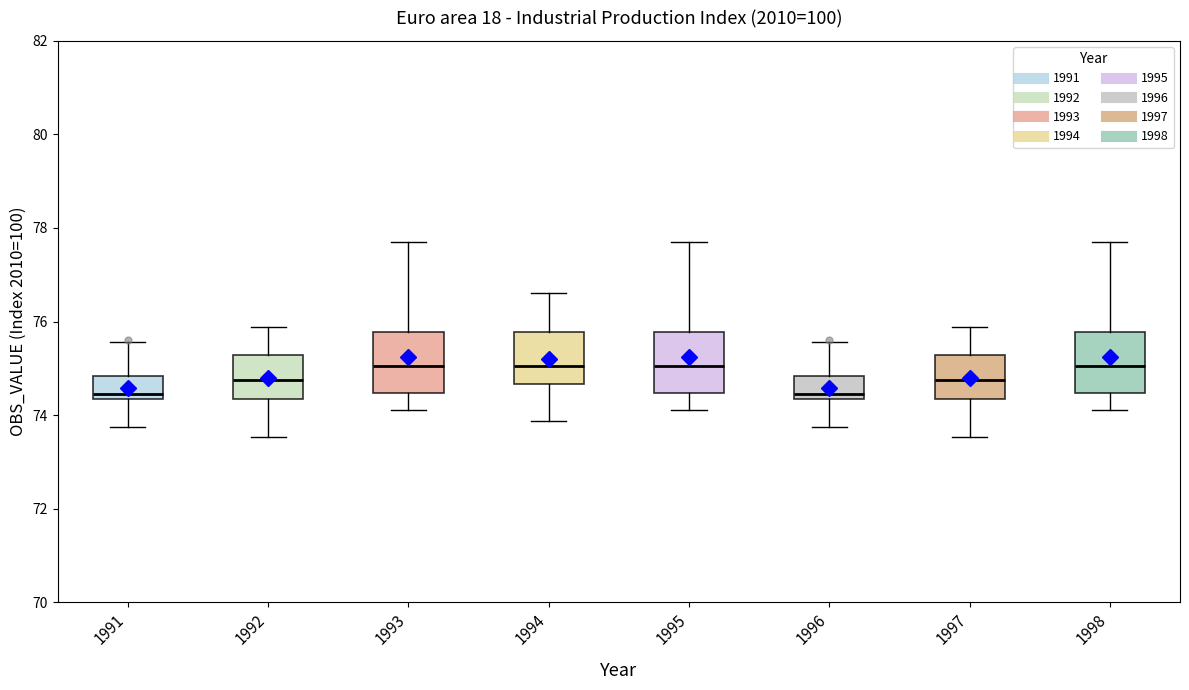

Reading left to right, transcribe this box plot: for each box, give where its median line is, the range the box spans, and where its two whiskers end, as read against the y-axis. The values are not printed on the chart, so give them approximately, as read against the axis.

1991: median 74.4 (just above the box's lower edge), box 74.4 to 74.8, whiskers 73.8 to 75.6
1992: median 74.8, box 74.4 to 75.2, whiskers 73.6 to 75.8
1993: median 75.0, box 74.4 to 75.8, whiskers 74.2 to 77.8
1994: median 75.0, box 74.6 to 75.8, whiskers 73.8 to 76.6
1995: median 75.0, box 74.4 to 75.8, whiskers 74.2 to 77.8
1996: median 74.4 (just above the box's lower edge), box 74.4 to 74.8, whiskers 73.8 to 75.6
1997: median 74.8, box 74.4 to 75.2, whiskers 73.6 to 75.8
1998: median 75.0, box 74.4 to 75.8, whiskers 74.2 to 77.8